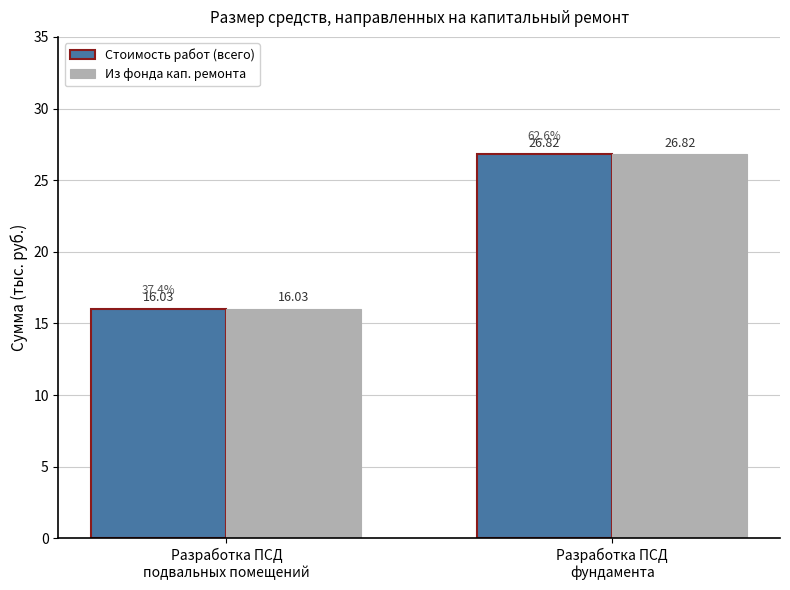

The value of Стоимость работ (всего) at Разработка ПСД
фундамента is 26.8. True or false?

True